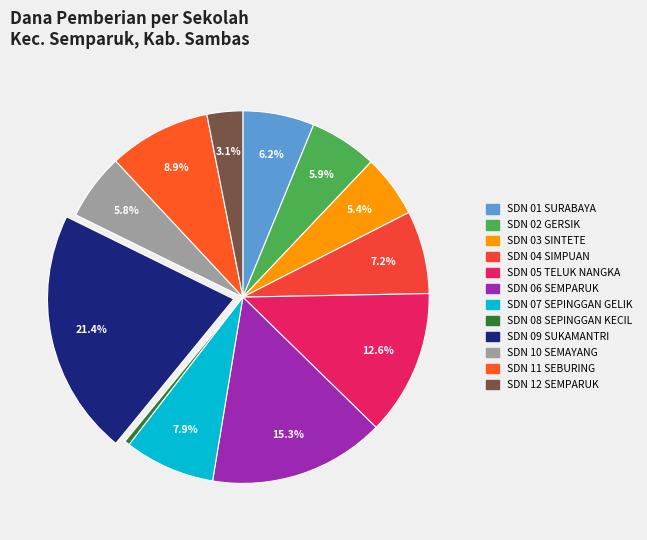

Count the number of slices in the pie.

12